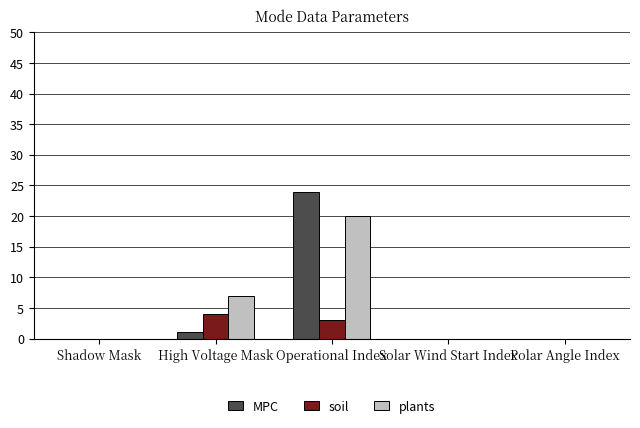

Reading right to left, what are all the values shown in this chart?

MPC: Polar Angle Index=0	Solar Wind Start Index=0	Operational Index=24	High Voltage Mask=1	Shadow Mask=0
soil: Polar Angle Index=0	Solar Wind Start Index=0	Operational Index=3	High Voltage Mask=4	Shadow Mask=0
plants: Polar Angle Index=0	Solar Wind Start Index=0	Operational Index=20	High Voltage Mask=7	Shadow Mask=0